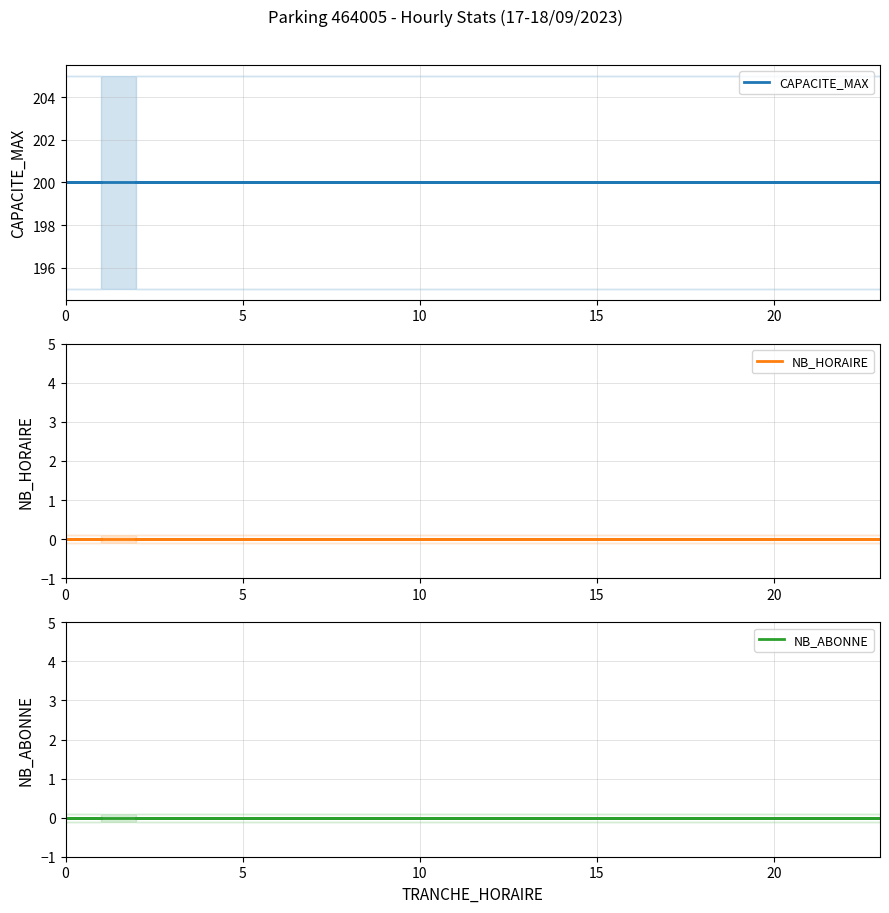

True or false: CAPACITE_MAX and NB_ABONNE cross at least once.

False